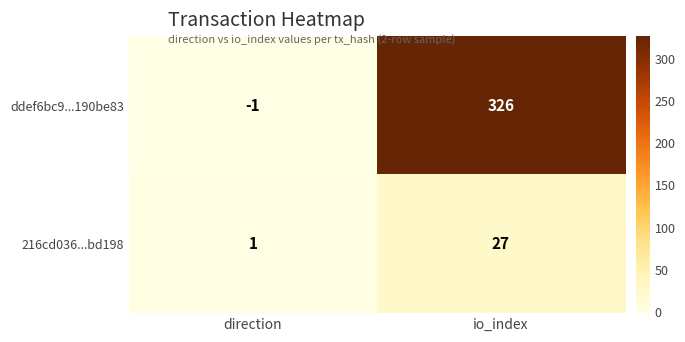

How many data points in 216cd036...bd198 are less than 27?

1